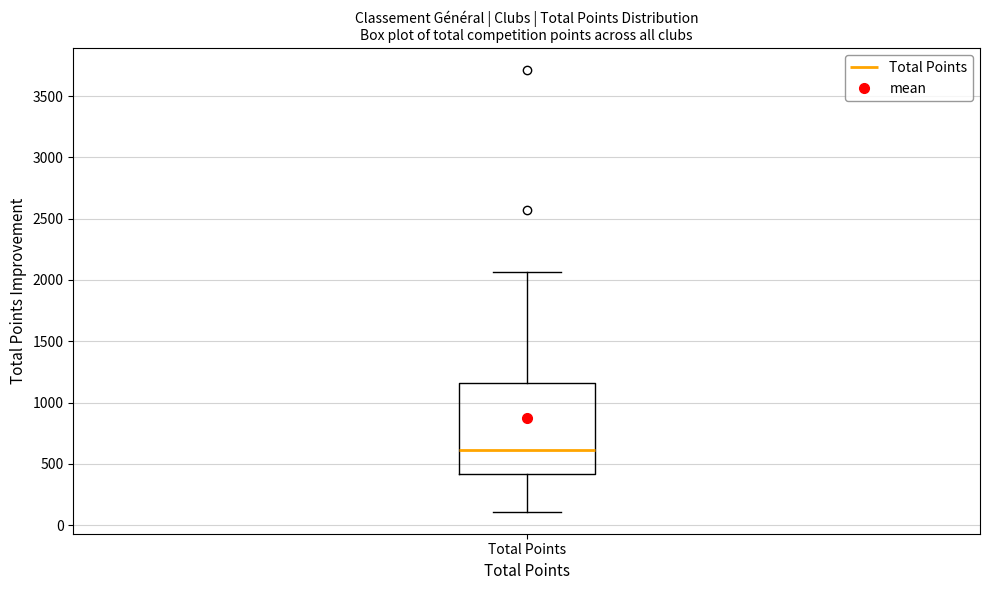

Read this box plot against the y-axis: the position of the median line, the range covered by the box, and the ends of both whiskers. The values are not printed on the chart, so give them approximately, as read against the axis.

median 600, box 400 to 1150, whiskers 100 to 2050